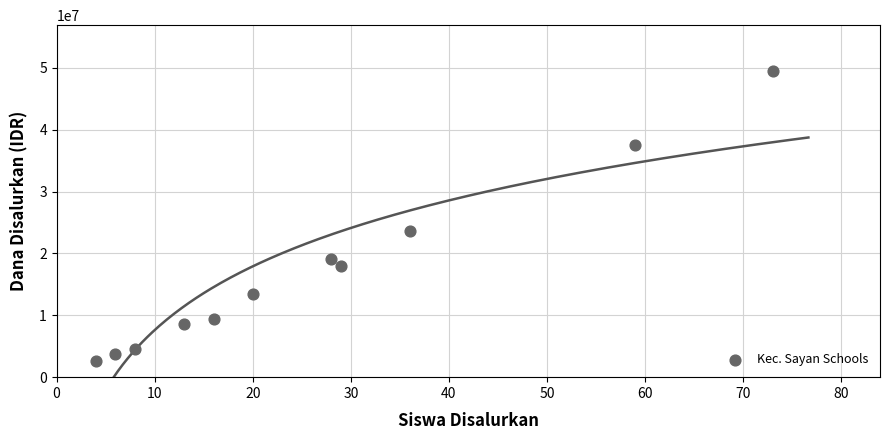

What Y value in the scatter plot is closest to 26062500?

23625000